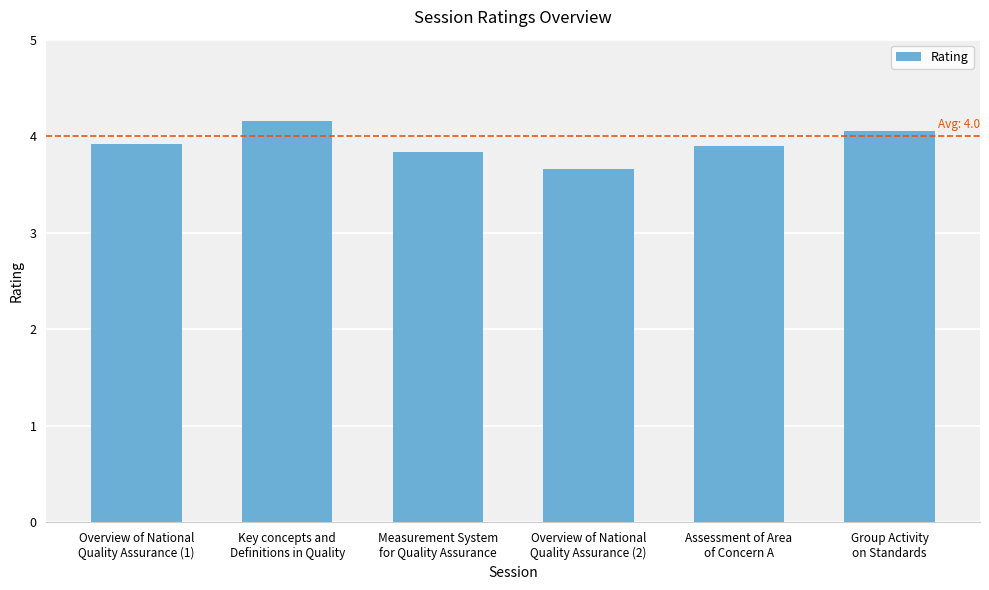

What is the difference between the maximum and minimum values?

0.5